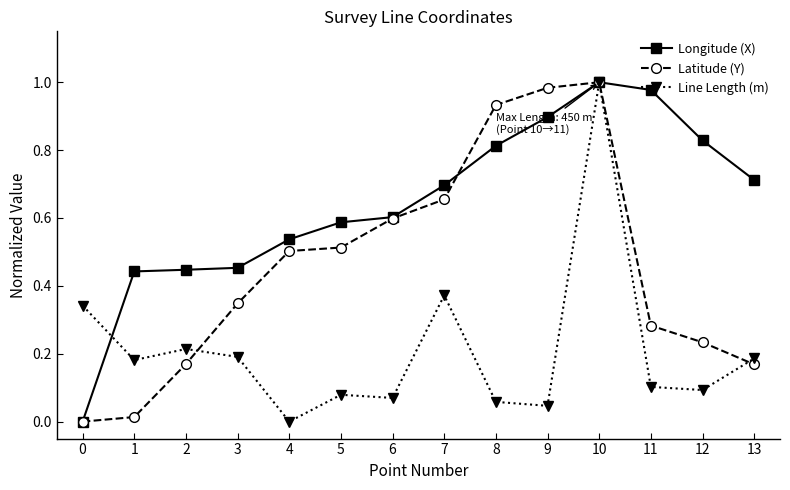

Rank the series by their average value, from lowest to highest.

Line Length (m), Latitude (Y), Longitude (X)